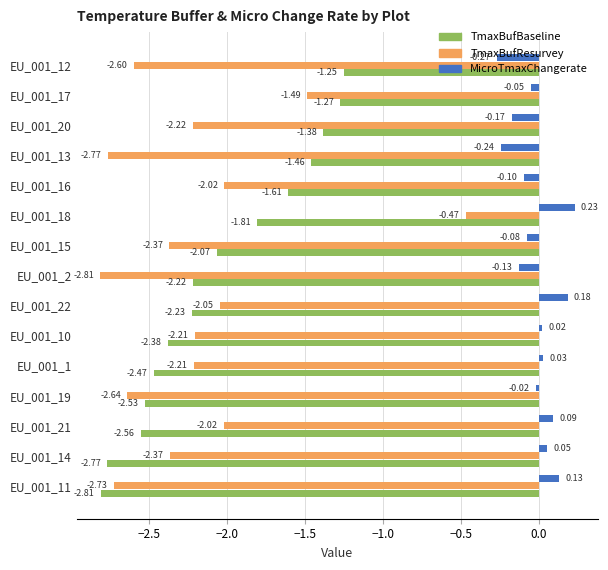

What is the difference between the second highest and second lowest values in the TmaxBufBaseline series?

1.5